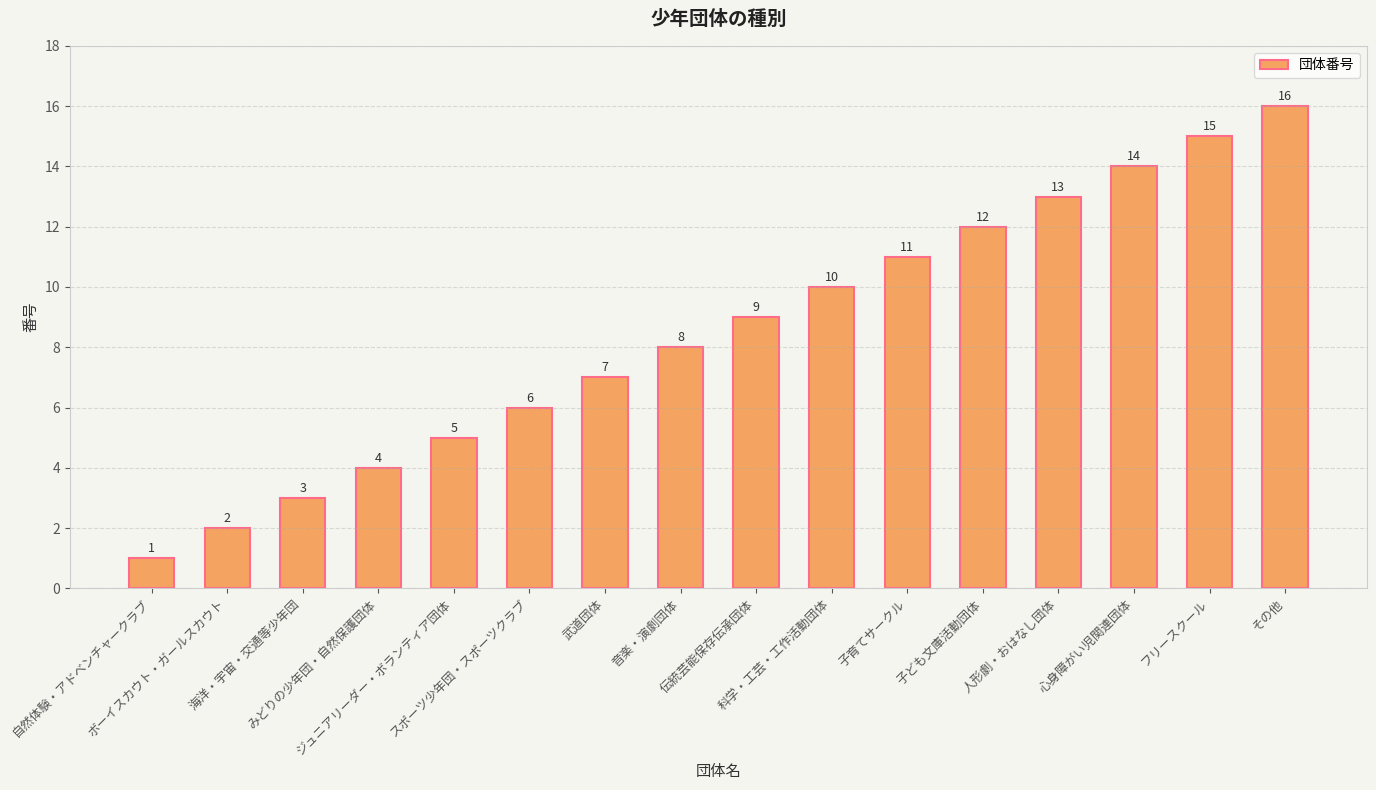

Count the number of categories in the chart.

16